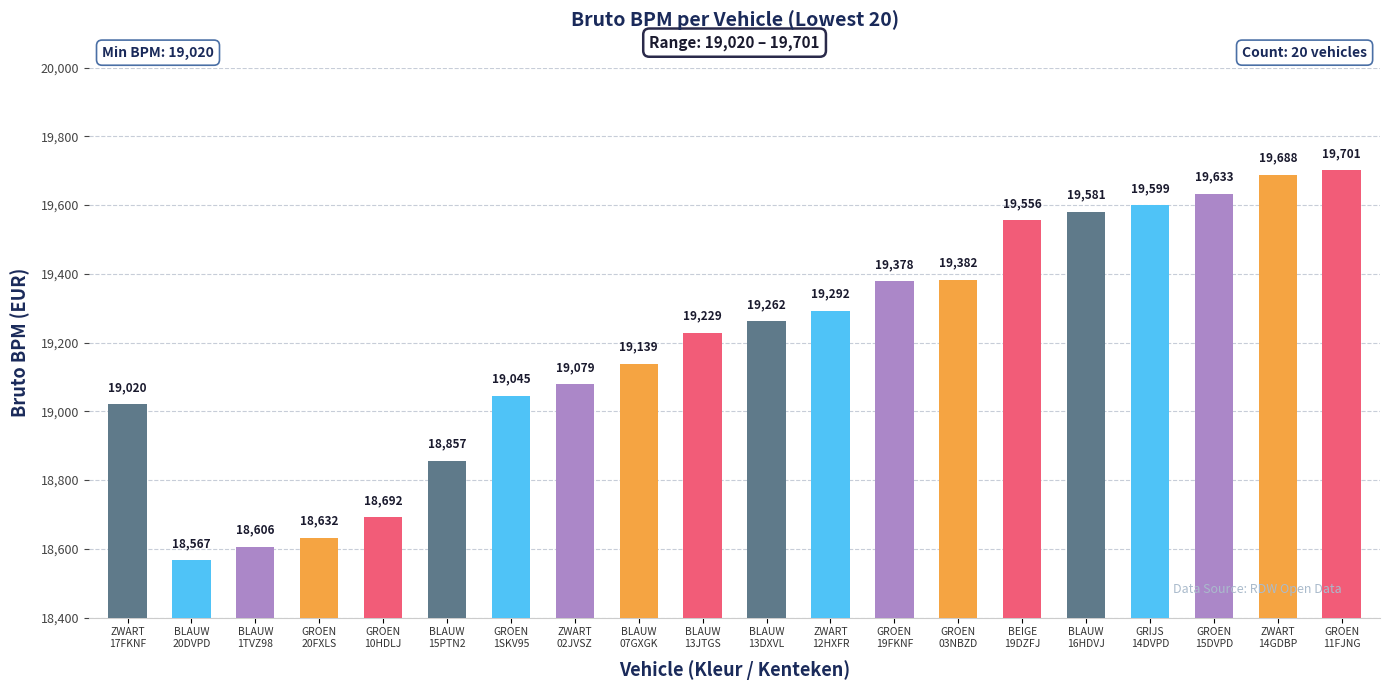

The chart shows a value of 33595 at GROEN
11FJNG. True or false?

False